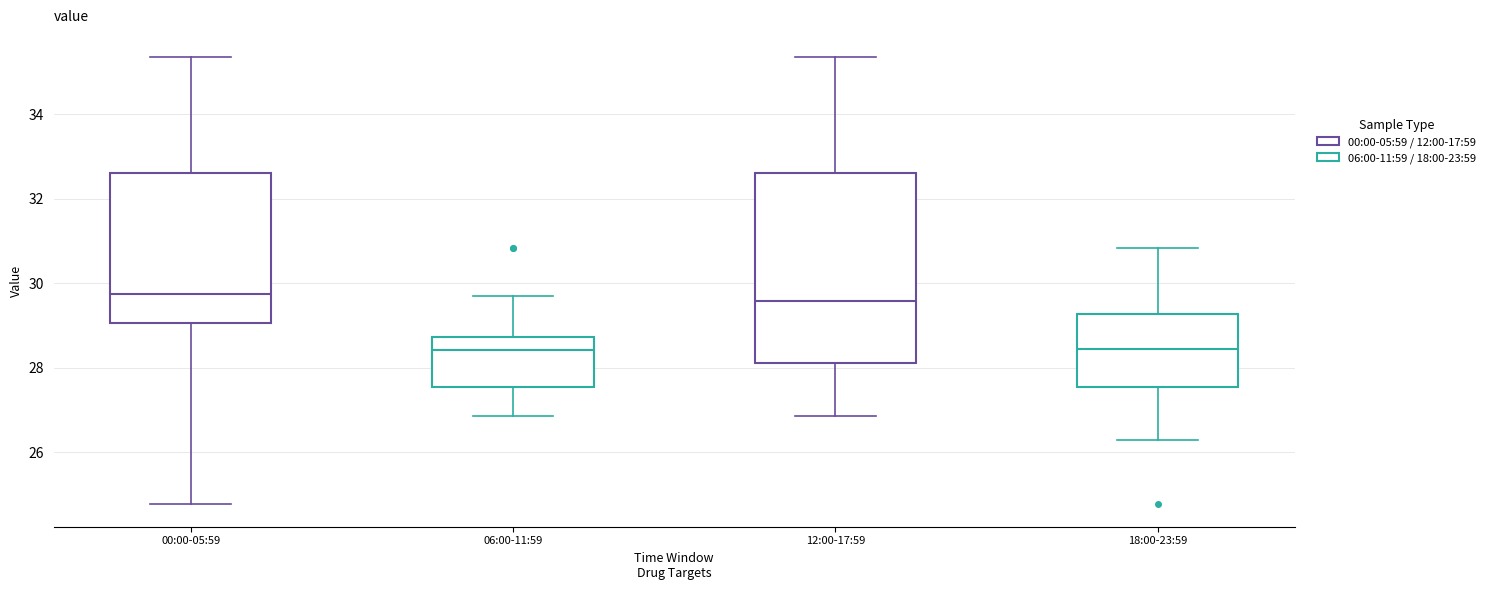

Reading left to right, read every box against the y-axis: the position of its median line, the range the box covers, and the ends of its whiskers. The values are not printed on the chart, so give them approximately, as read against the axis.

00:00-05:59: median 29.8, box 29.0 to 32.6, whiskers 24.8 to 35.4
06:00-11:59: median 28.4, box 27.6 to 28.8, whiskers 26.8 to 29.8
12:00-17:59: median 29.6, box 28.2 to 32.6, whiskers 26.8 to 35.4
18:00-23:59: median 28.4, box 27.6 to 29.2, whiskers 26.4 to 30.8